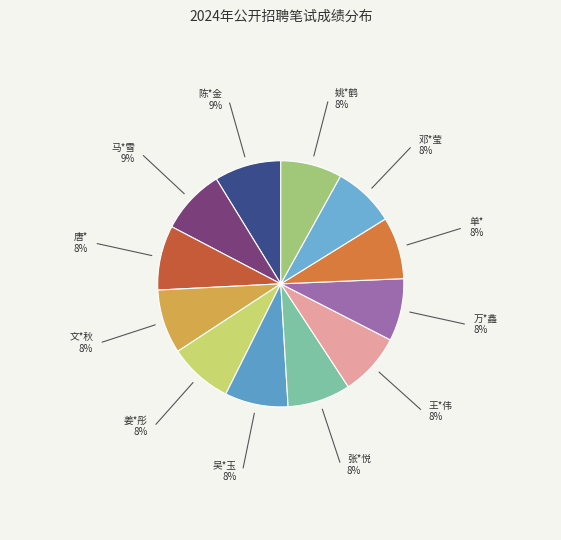

Is there a majority slice in this chart?

No